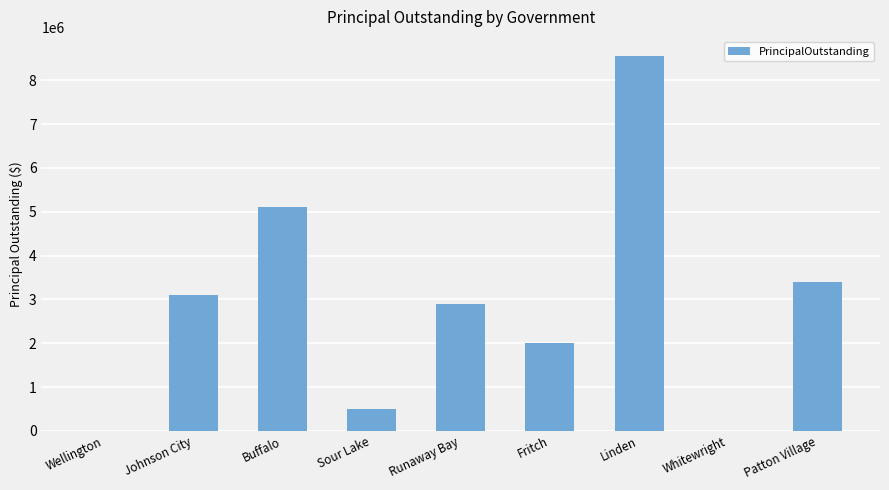

What is the difference between the values at Runaway Bay and Johnson City?

214000